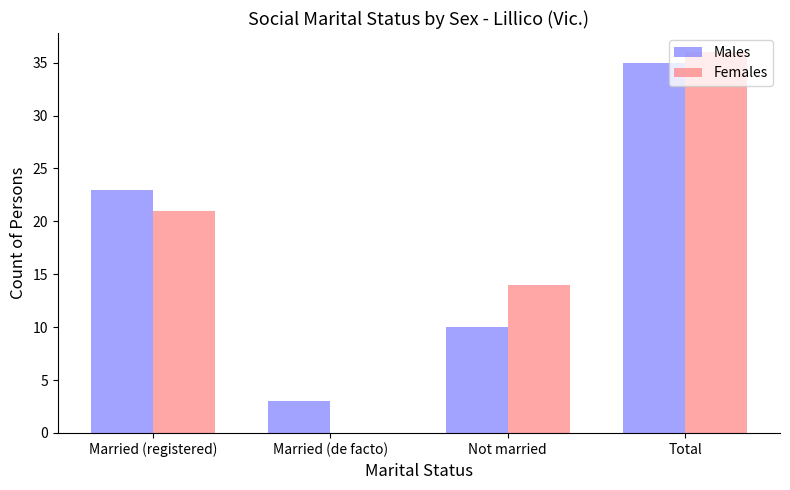

What is the average value of the Females series?

18